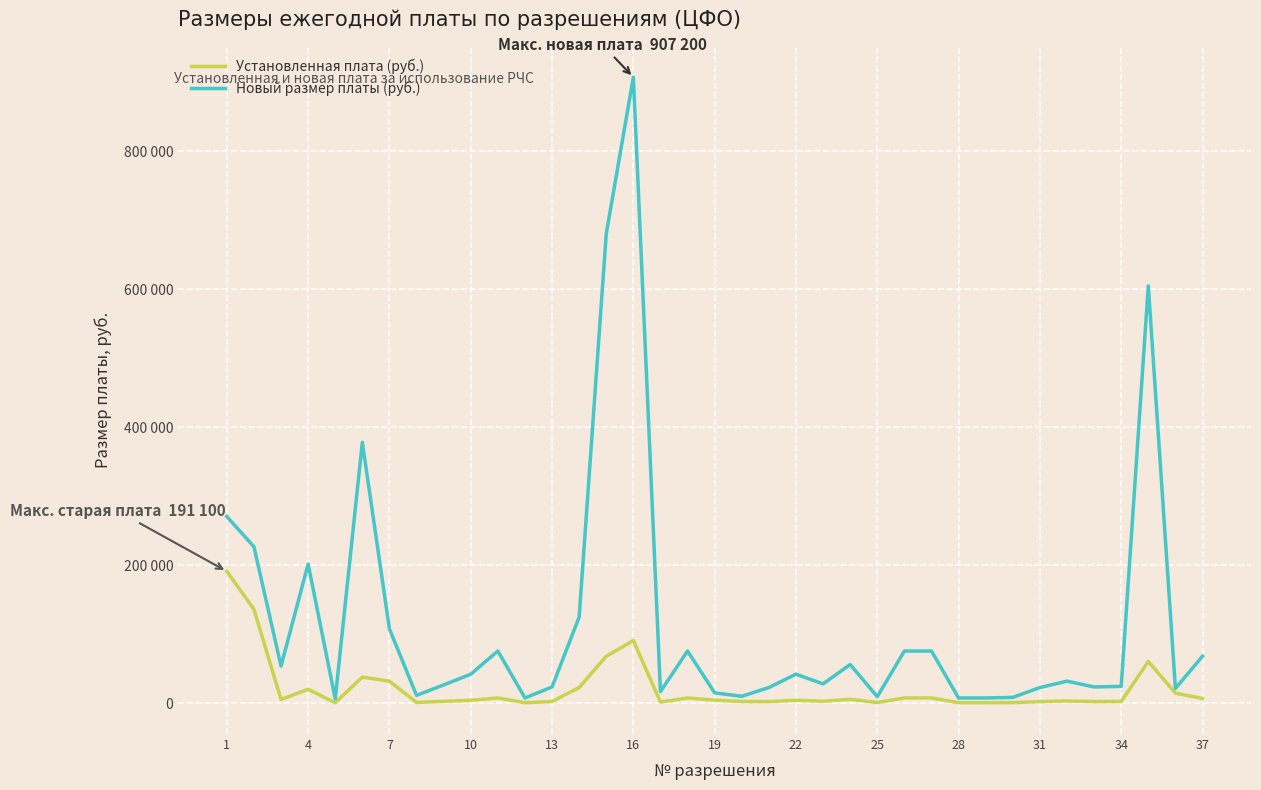

Is this an area chart (filled region under the line)?

No